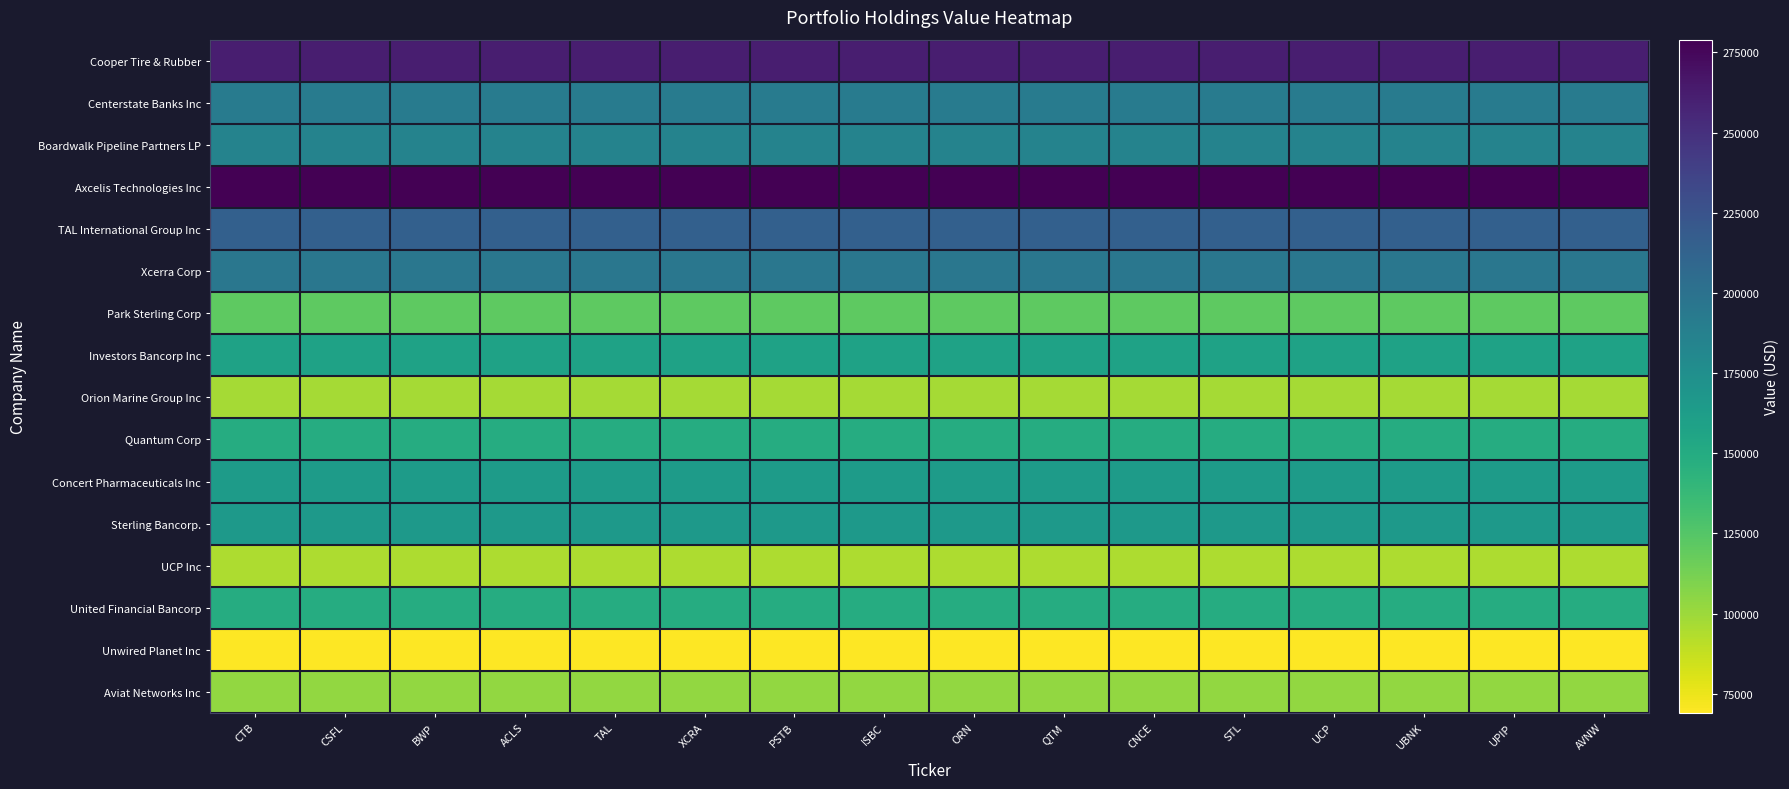

List the series in order of their peak value, lowest first.

Unwired Planet Inc, UCP Inc, Orion Marine Group Inc, Aviat Networks Inc, Park Sterling Corp, Quantum Corp, United Financial Bancorp, Investors Bancorp Inc, Concert Pharmaceuticals Inc, Sterling Bancorp., Boardwalk Pipeline Partners LP, Centerstate Banks Inc, Xcerra Corp, TAL International Group Inc, Cooper Tire & Rubber, Axcelis Technologies Inc